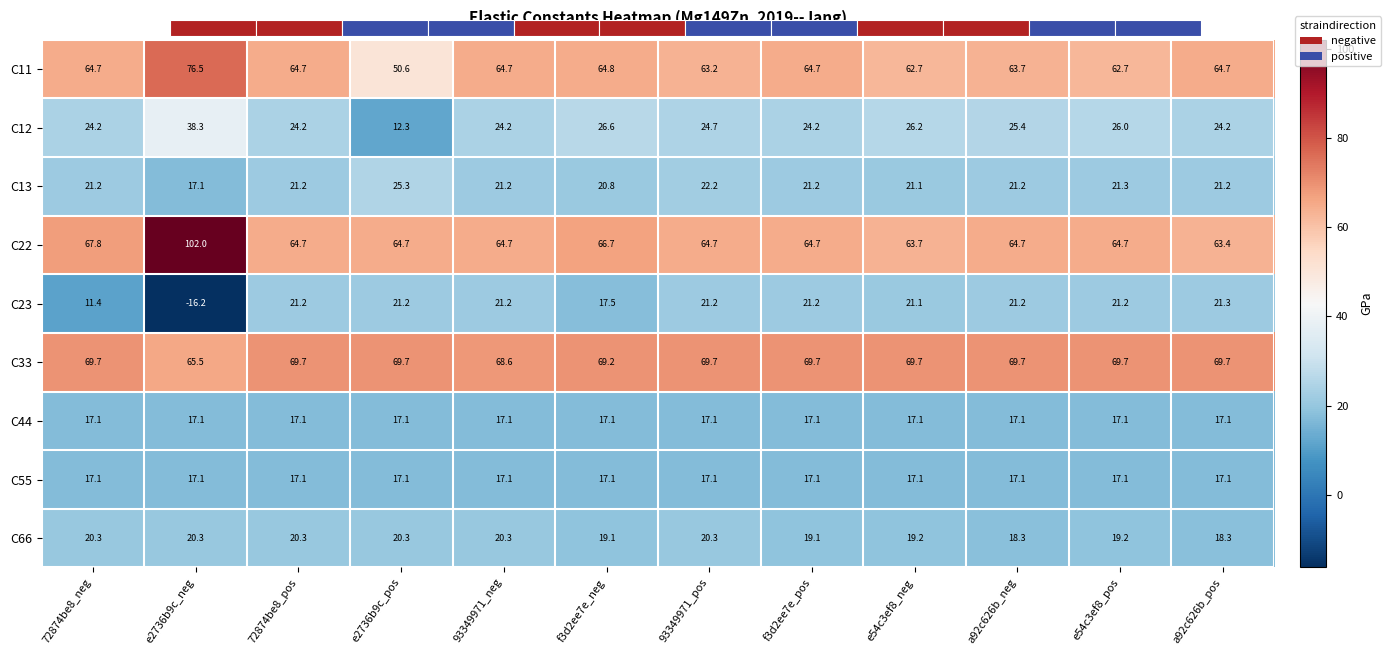

Reading left to right, extract all data points from this chart.

C11: 72874be8_neg=64.7	e2736b9c_neg=76.5	72874be8_pos=64.7	e2736b9c_pos=50.6	93349971_neg=64.7	f3d2ee7e_neg=64.8	93349971_pos=63.2	f3d2ee7e_pos=64.7	e54c3ef8_neg=62.7	a92c626b_neg=63.7	e54c3ef8_pos=62.7	a92c626b_pos=64.7
C12: 72874be8_neg=24.2	e2736b9c_neg=38.3	72874be8_pos=24.2	e2736b9c_pos=12.3	93349971_neg=24.2	f3d2ee7e_neg=26.6	93349971_pos=24.7	f3d2ee7e_pos=24.2	e54c3ef8_neg=26.2	a92c626b_neg=25.4	e54c3ef8_pos=26.0	a92c626b_pos=24.2
C13: 72874be8_neg=21.2	e2736b9c_neg=17.1	72874be8_pos=21.2	e2736b9c_pos=25.3	93349971_neg=21.2	f3d2ee7e_neg=20.8	93349971_pos=22.2	f3d2ee7e_pos=21.2	e54c3ef8_neg=21.1	a92c626b_neg=21.2	e54c3ef8_pos=21.3	a92c626b_pos=21.2
C22: 72874be8_neg=67.8	e2736b9c_neg=102.0	72874be8_pos=64.7	e2736b9c_pos=64.7	93349971_neg=64.7	f3d2ee7e_neg=66.7	93349971_pos=64.7	f3d2ee7e_pos=64.7	e54c3ef8_neg=63.7	a92c626b_neg=64.7	e54c3ef8_pos=64.7	a92c626b_pos=63.4
C23: 72874be8_neg=11.4	e2736b9c_neg=-16.2	72874be8_pos=21.2	e2736b9c_pos=21.2	93349971_neg=21.2	f3d2ee7e_neg=17.5	93349971_pos=21.2	f3d2ee7e_pos=21.2	e54c3ef8_neg=21.1	a92c626b_neg=21.2	e54c3ef8_pos=21.2	a92c626b_pos=21.3
C33: 72874be8_neg=69.7	e2736b9c_neg=65.5	72874be8_pos=69.7	e2736b9c_pos=69.7	93349971_neg=68.6	f3d2ee7e_neg=69.2	93349971_pos=69.7	f3d2ee7e_pos=69.7	e54c3ef8_neg=69.7	a92c626b_neg=69.7	e54c3ef8_pos=69.7	a92c626b_pos=69.7
C44: 72874be8_neg=17.1	e2736b9c_neg=17.1	72874be8_pos=17.1	e2736b9c_pos=17.1	93349971_neg=17.1	f3d2ee7e_neg=17.1	93349971_pos=17.1	f3d2ee7e_pos=17.1	e54c3ef8_neg=17.1	a92c626b_neg=17.1	e54c3ef8_pos=17.1	a92c626b_pos=17.1
C55: 72874be8_neg=17.1	e2736b9c_neg=17.1	72874be8_pos=17.1	e2736b9c_pos=17.1	93349971_neg=17.1	f3d2ee7e_neg=17.1	93349971_pos=17.1	f3d2ee7e_pos=17.1	e54c3ef8_neg=17.1	a92c626b_neg=17.1	e54c3ef8_pos=17.1	a92c626b_pos=17.1
C66: 72874be8_neg=20.3	e2736b9c_neg=20.3	72874be8_pos=20.3	e2736b9c_pos=20.3	93349971_neg=20.3	f3d2ee7e_neg=19.1	93349971_pos=20.3	f3d2ee7e_pos=19.1	e54c3ef8_neg=19.2	a92c626b_neg=18.3	e54c3ef8_pos=19.2	a92c626b_pos=18.3